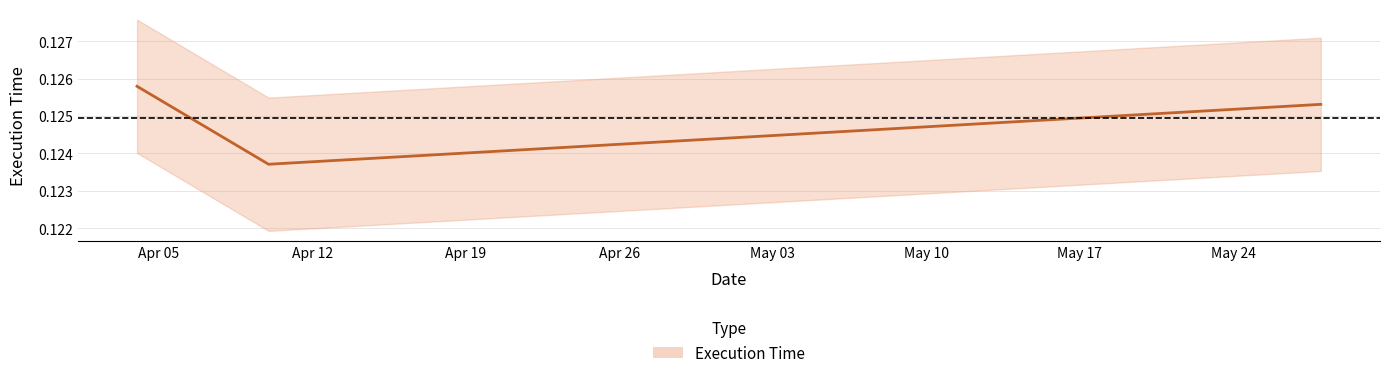

Does the chart display data point markers on the line(s)?

No